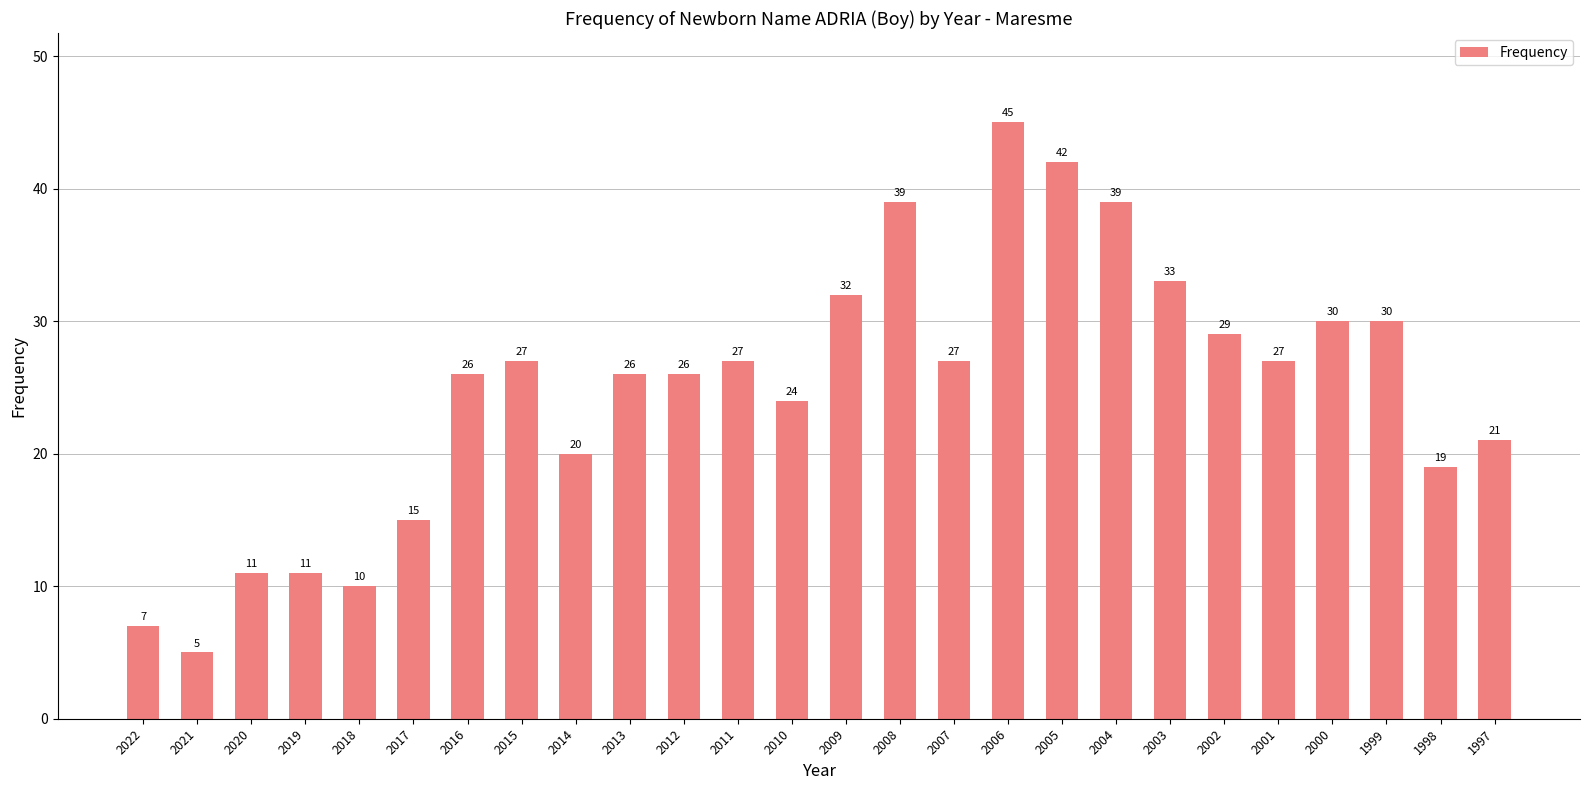

At which category does the chart reach its minimum across all series?

2021